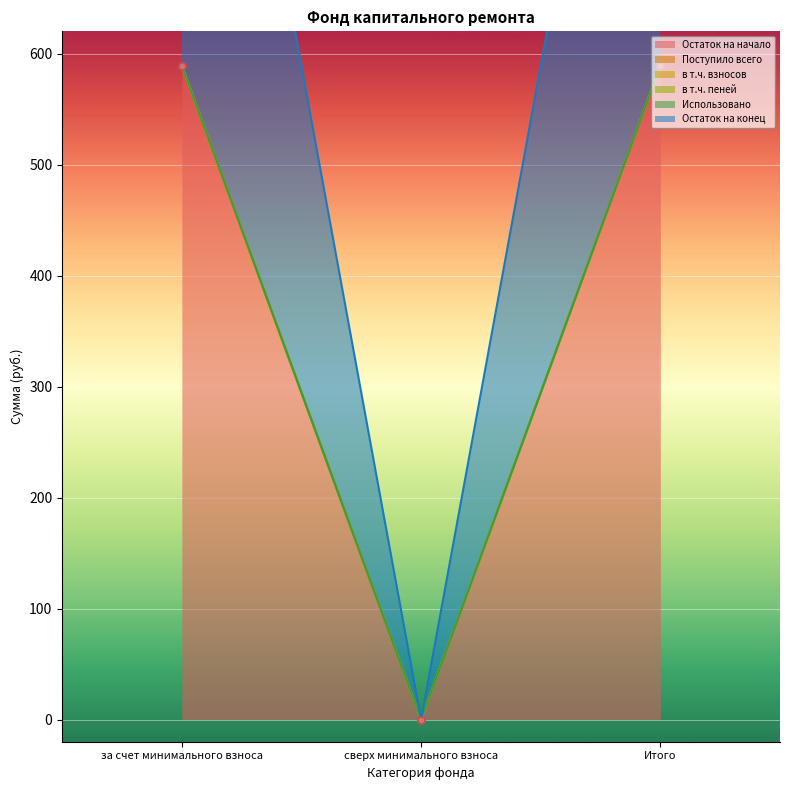

What is the label of the 1st point from the left?

за счет минимального взноса